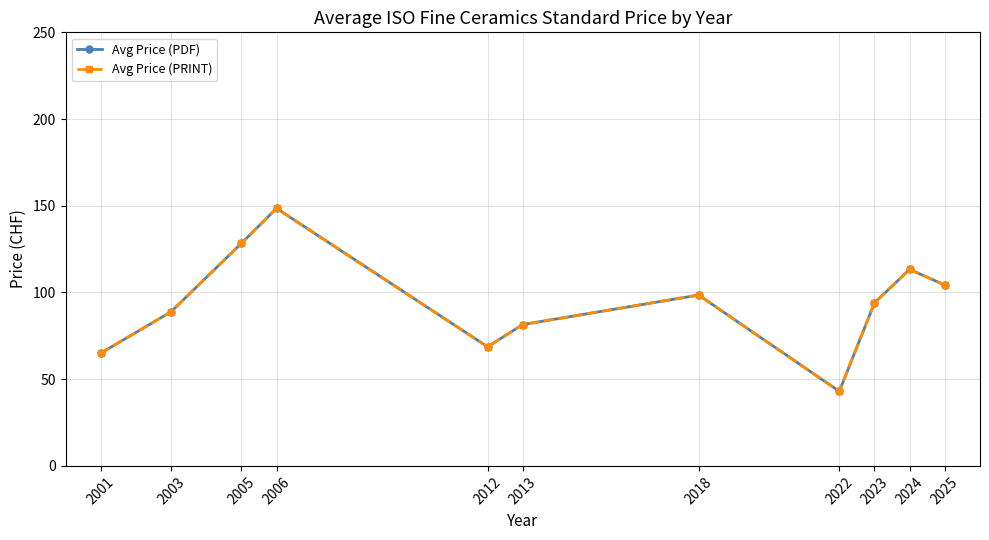

What is the difference between the maximum and second lowest values in the Avg Price (PDF) series?

83.5